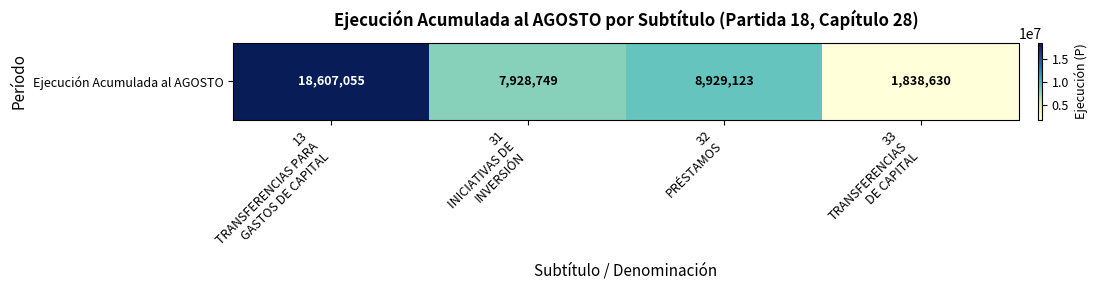

What is the approximate value at 32
PRÉSTAMOS?

8929123